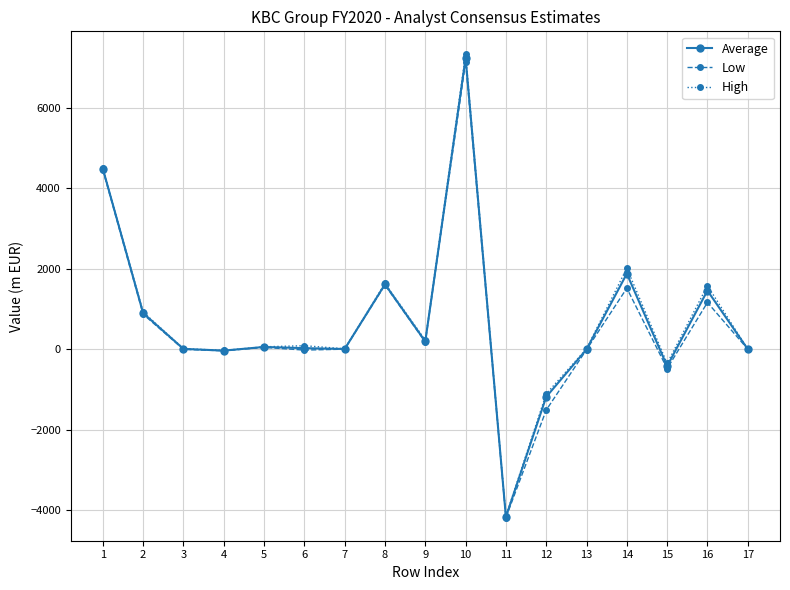

What is the value of the High point at the 4th from the left?

-31.2